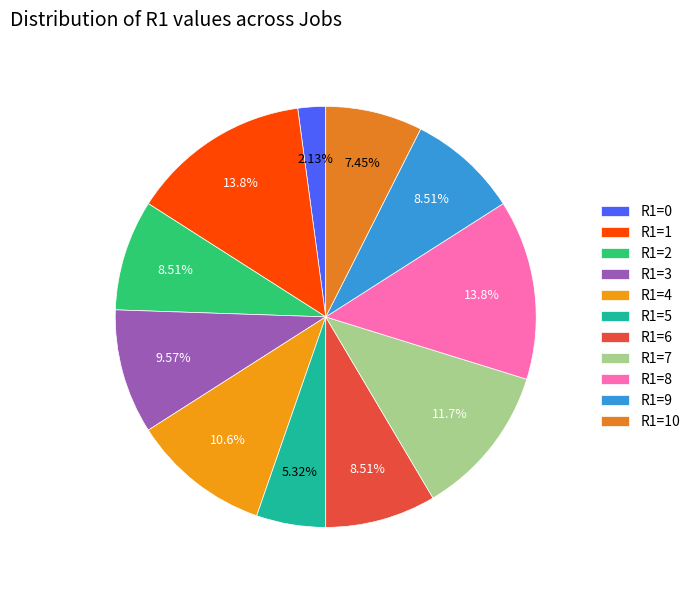

How many segments does this pie chart have?

11